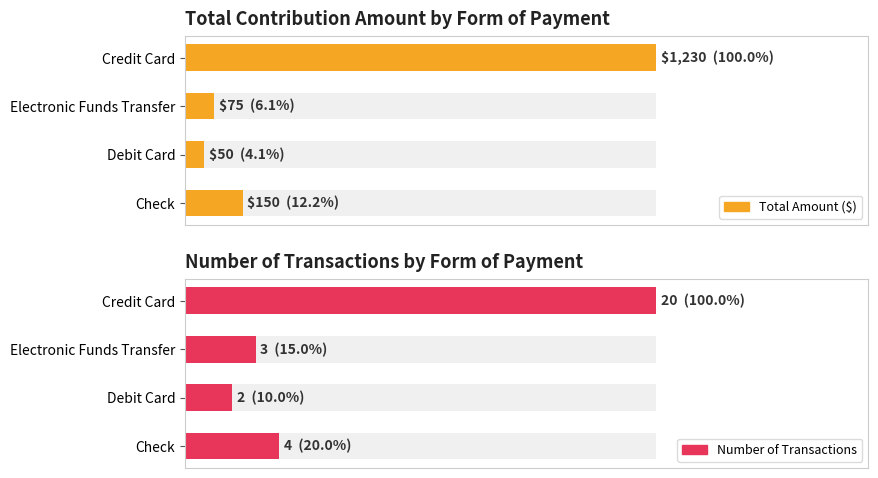

Between Credit Card and Electronic Funds Transfer, which series saw the biggest shift?

Total Amount ($)